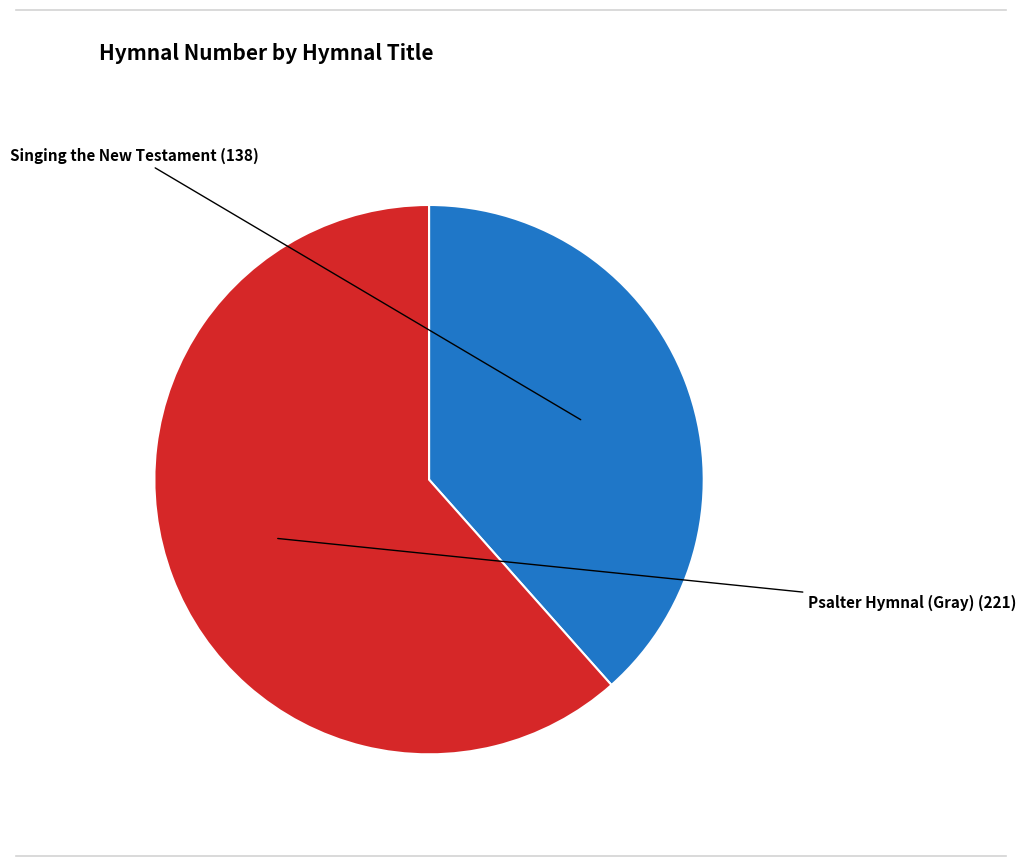

Is there a majority slice in this chart?

Yes